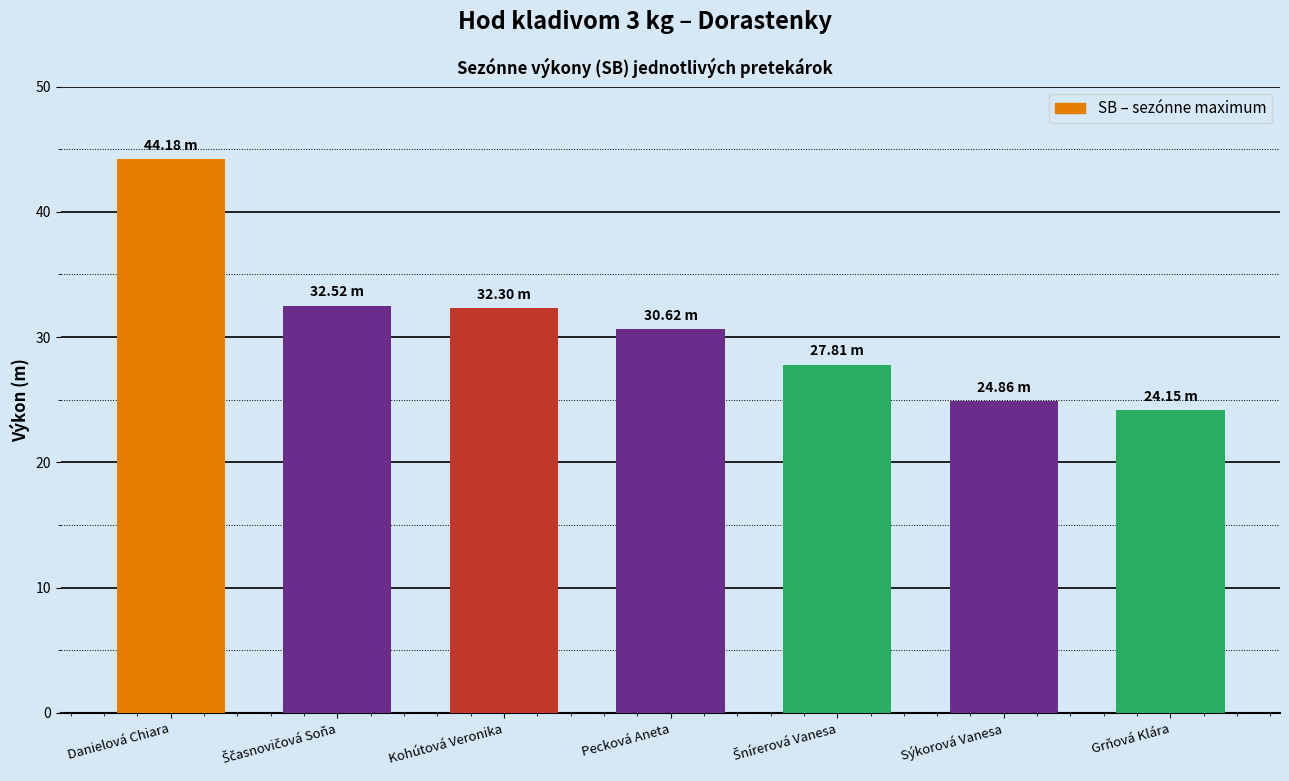

What is the value of the 3rd bar from the left?

32.3